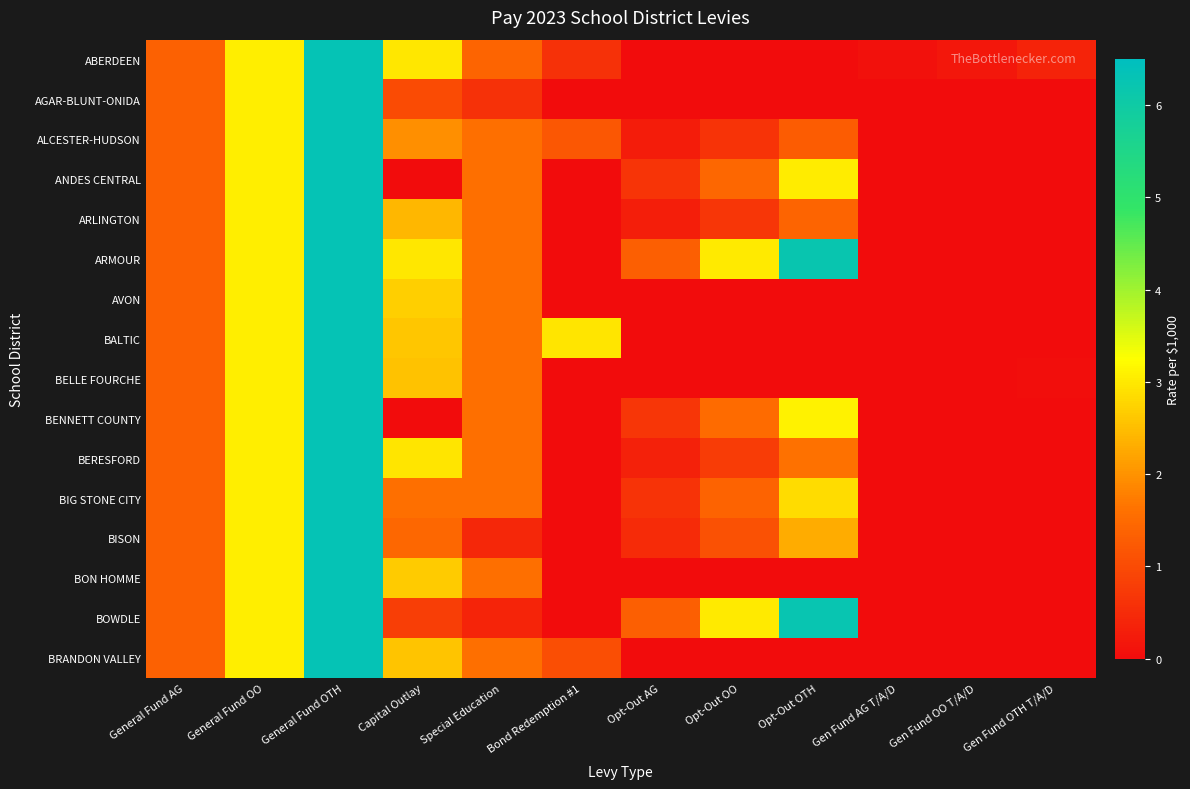

What is the total value across all series at General Fund OTH?

100.9